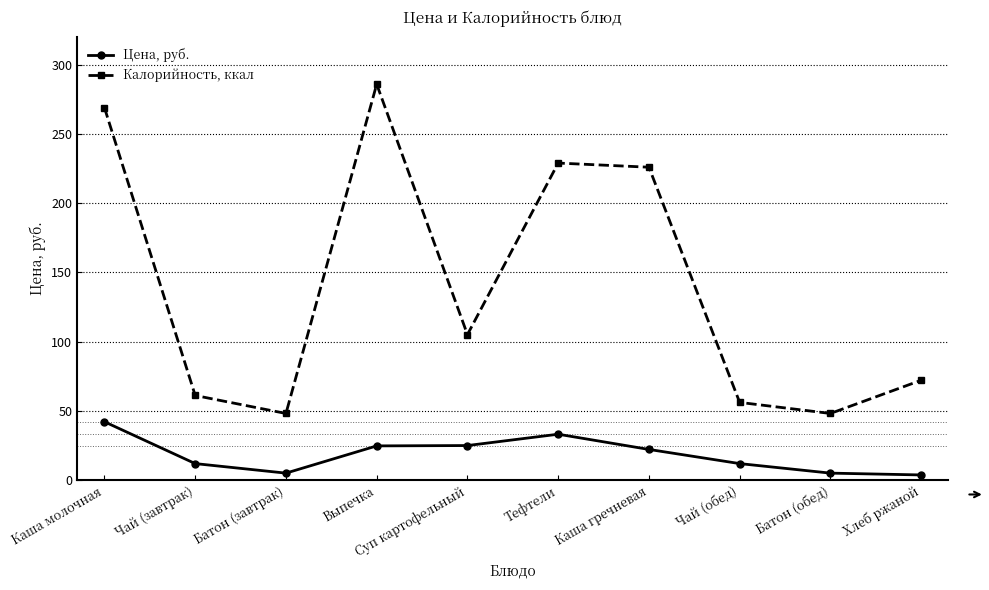

True or false: Калорийность, ккал has a value of 72.0 at Хлеб ржаной.

True